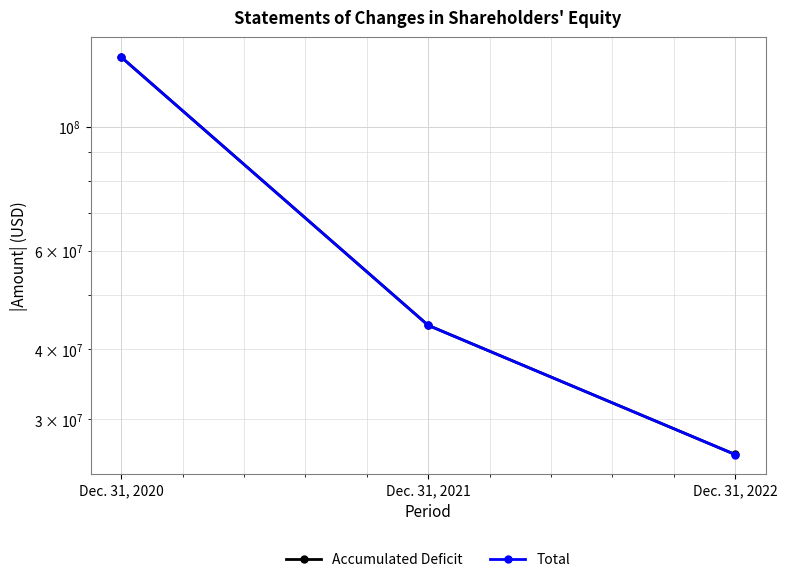

At which category does the chart reach its minimum across all series?

Dec. 31, 2022